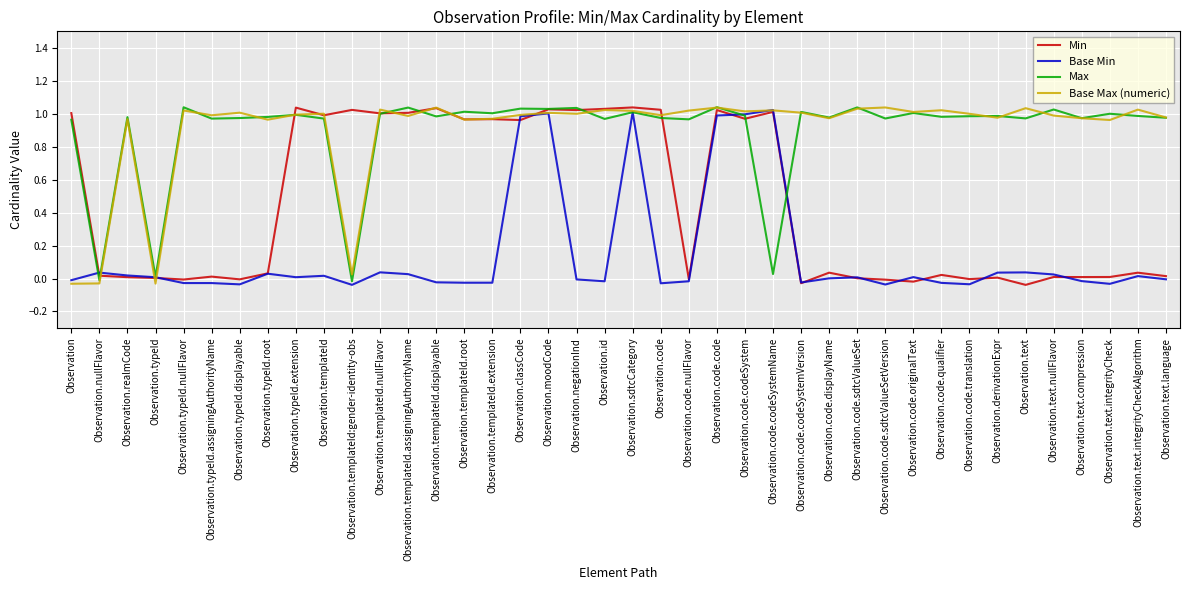

What is the sum of all Max values?

35.8